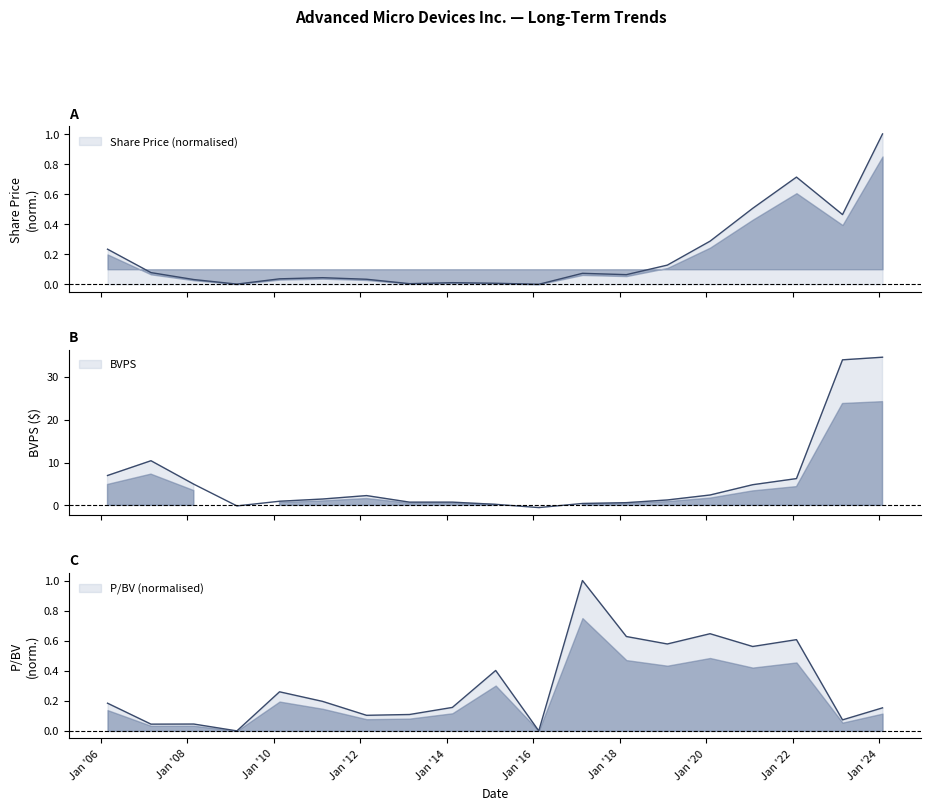

Where is the first local minimum for Share Price?

2009-02-24